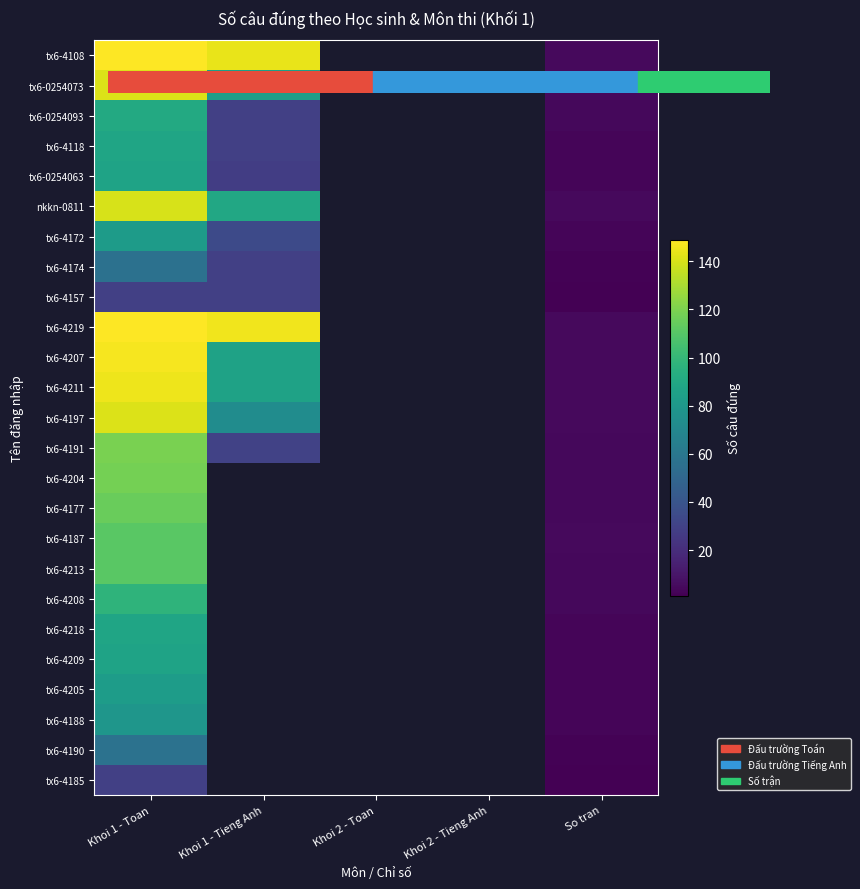

How many values in tx6-4204 are above zero?

2